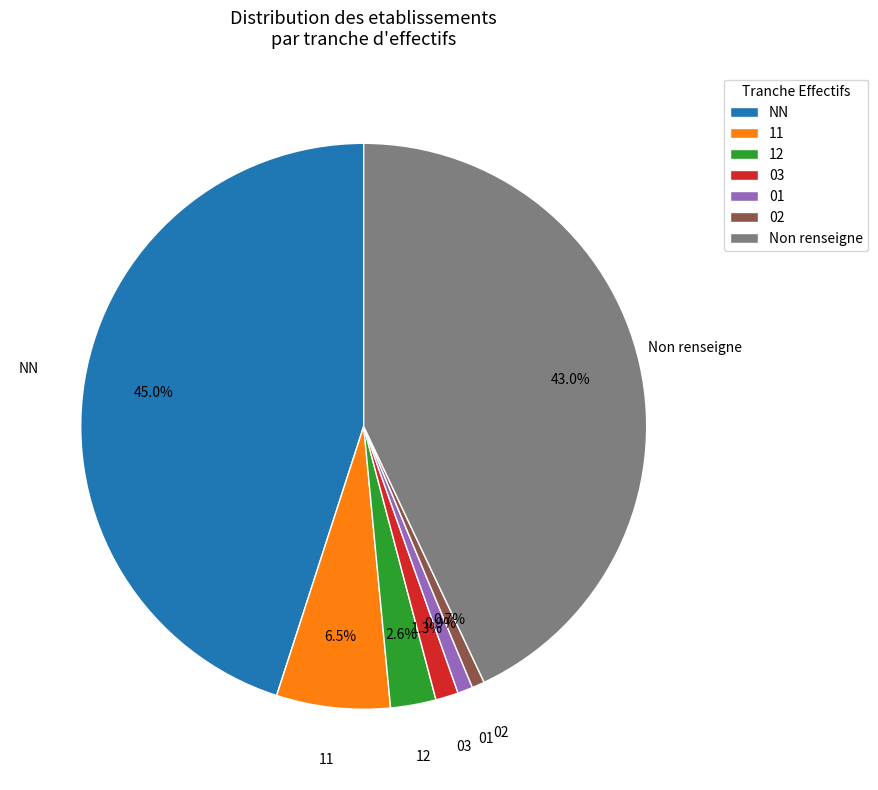

To the nearest percent, what portion does 03 represent?

1%